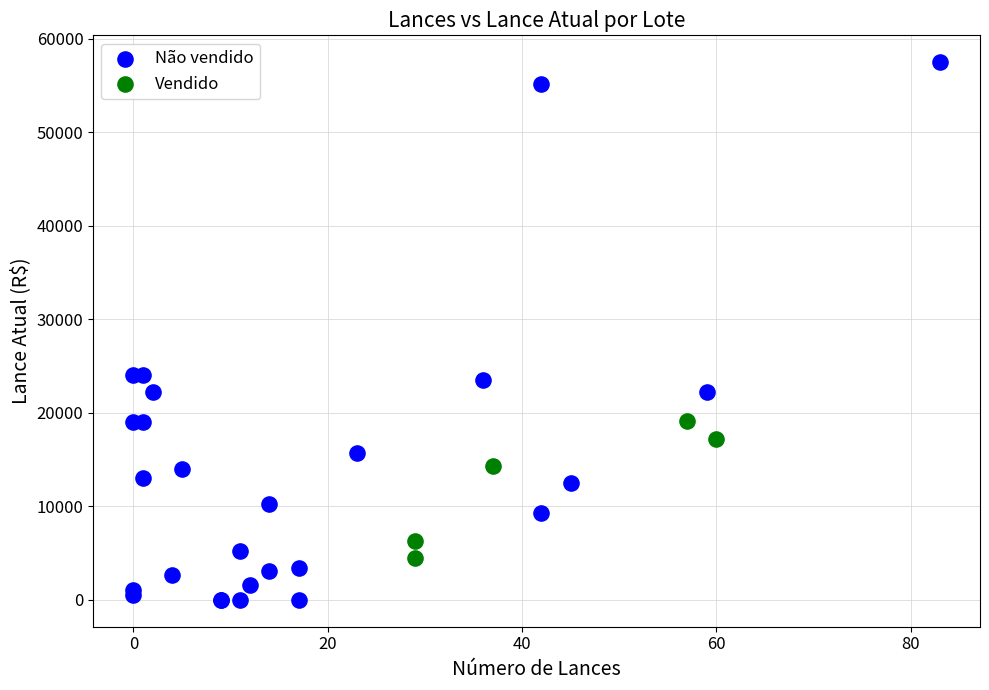

Which series has the largest Y range (max minus min)?

Não vendido